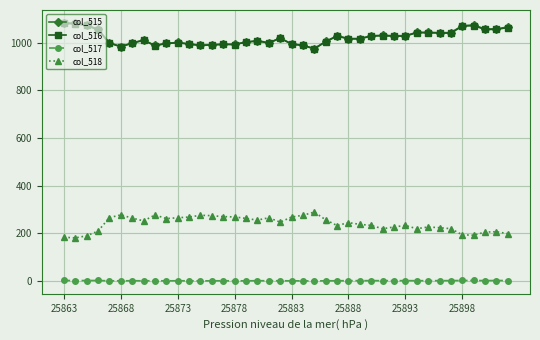

How many data points in col_517 are above 1?

28